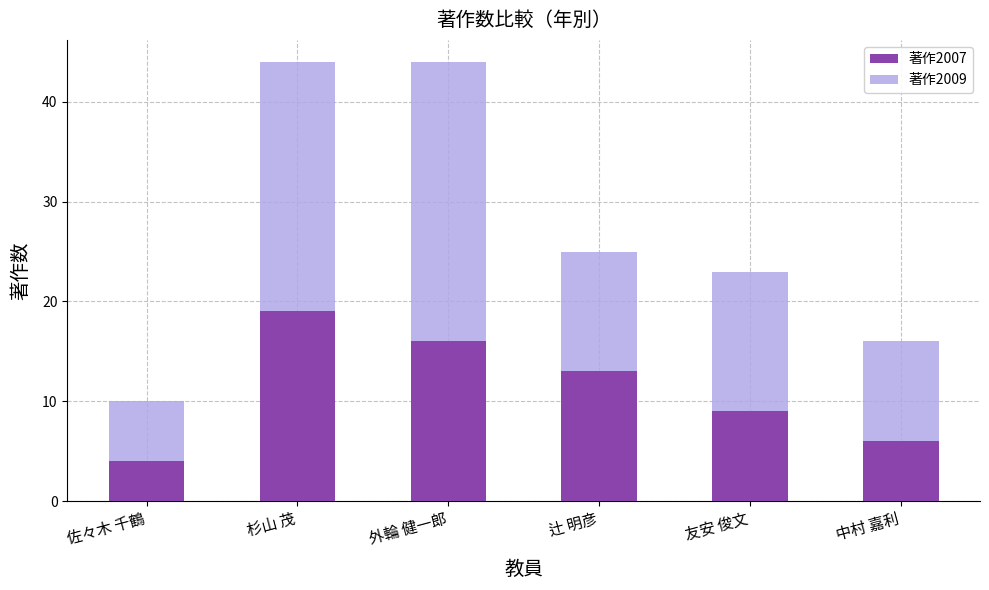

What is the difference between the maximum and minimum values in the 著作2007 series?

15